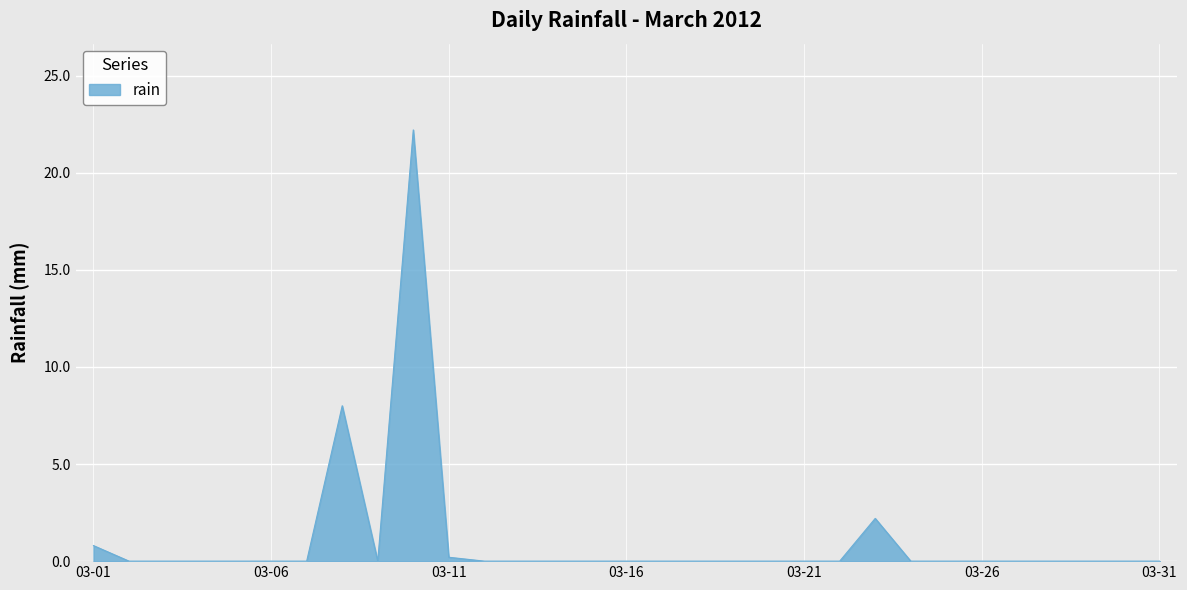

What is the difference between the maximum and minimum values?

22.2